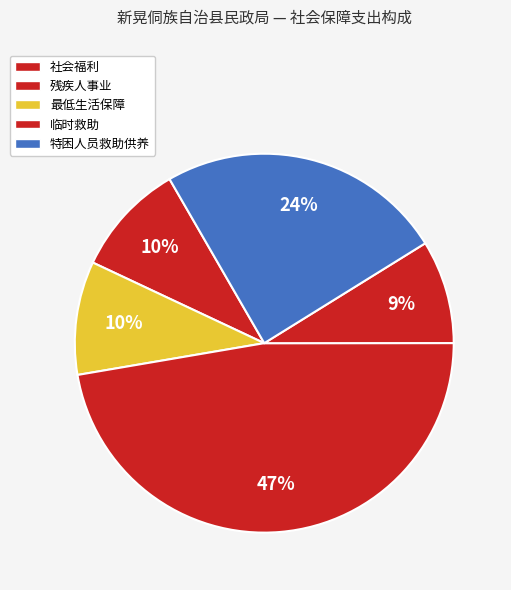

Is it true that 社会福利 is 10% of the pie?

True